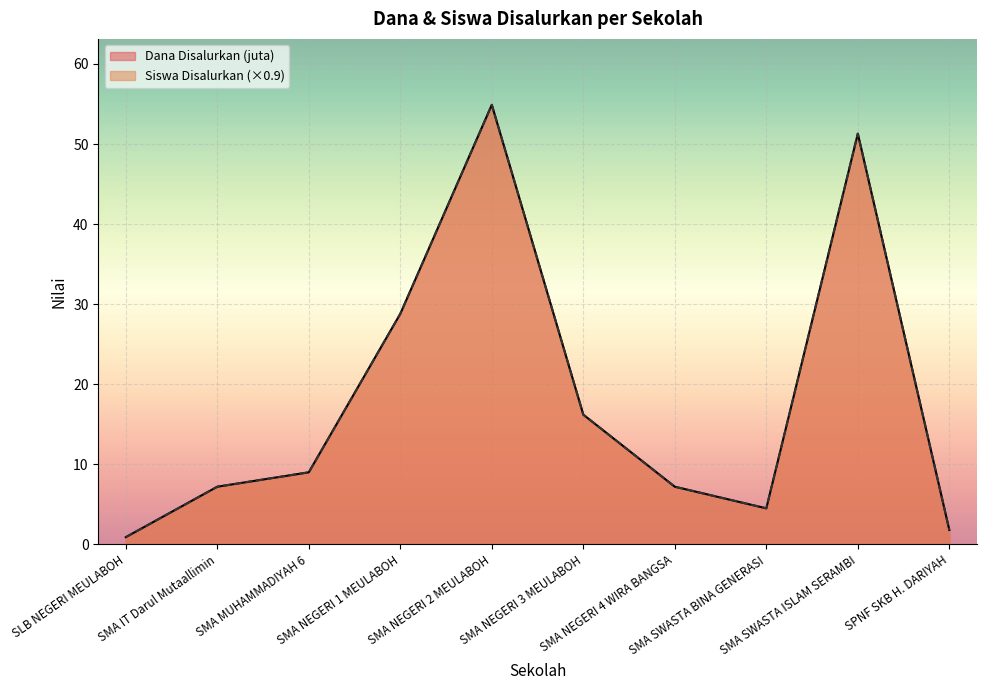

Between SPNF SKB H. DARIYAH and SMA SWASTA ISLAM SERAMBI, which is larger?

SMA SWASTA ISLAM SERAMBI